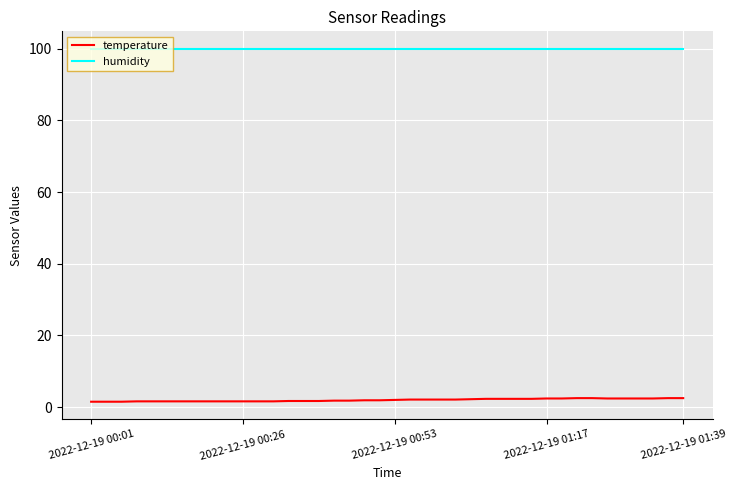

True or false: temperature and humidity intersect in this chart.

False